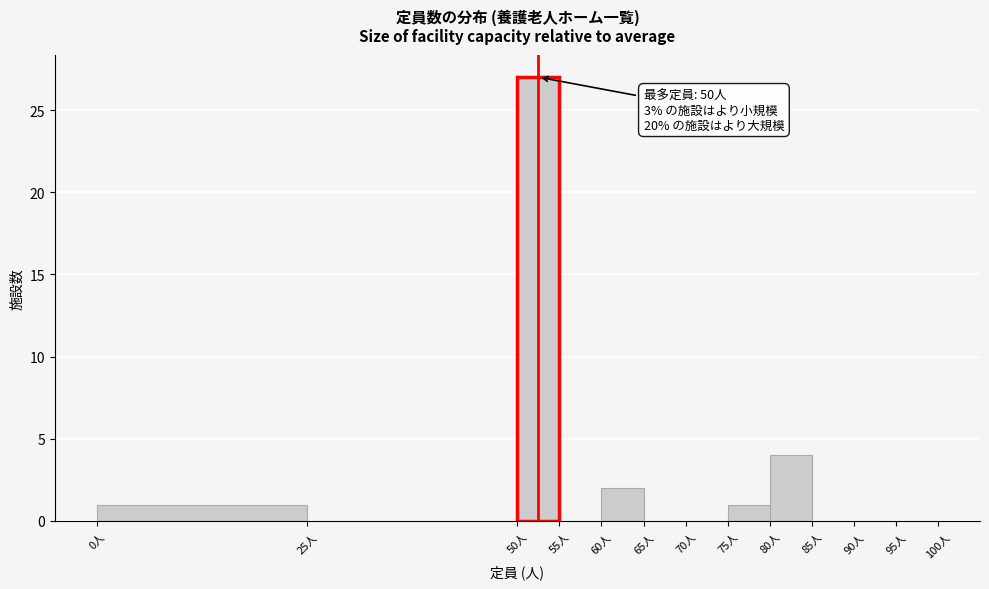

Which range on the x-axis has the tallest bar?

50 to 55